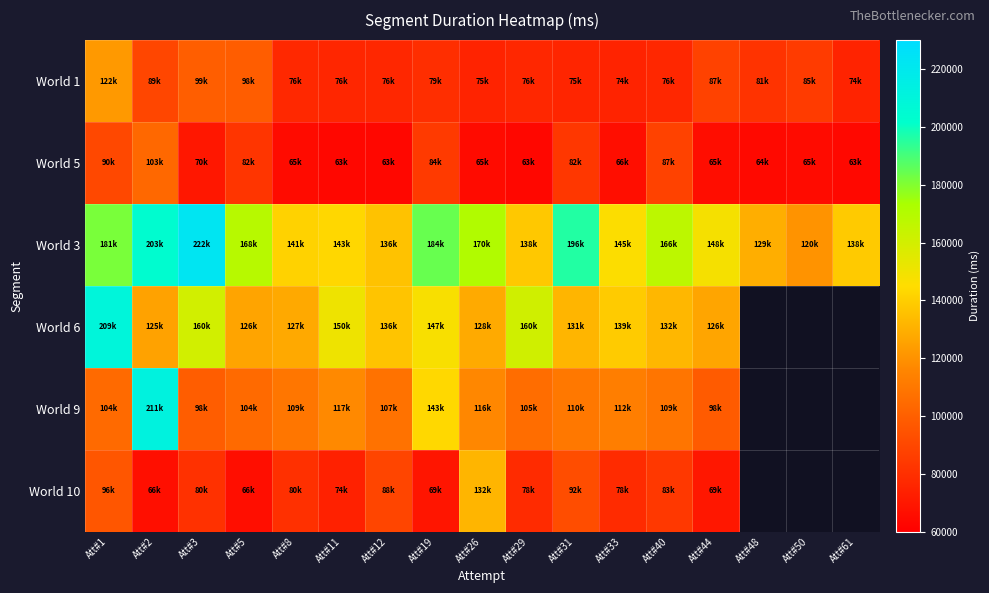

What is the difference between the maximum and minimum values in the World 1 series?

47659.0